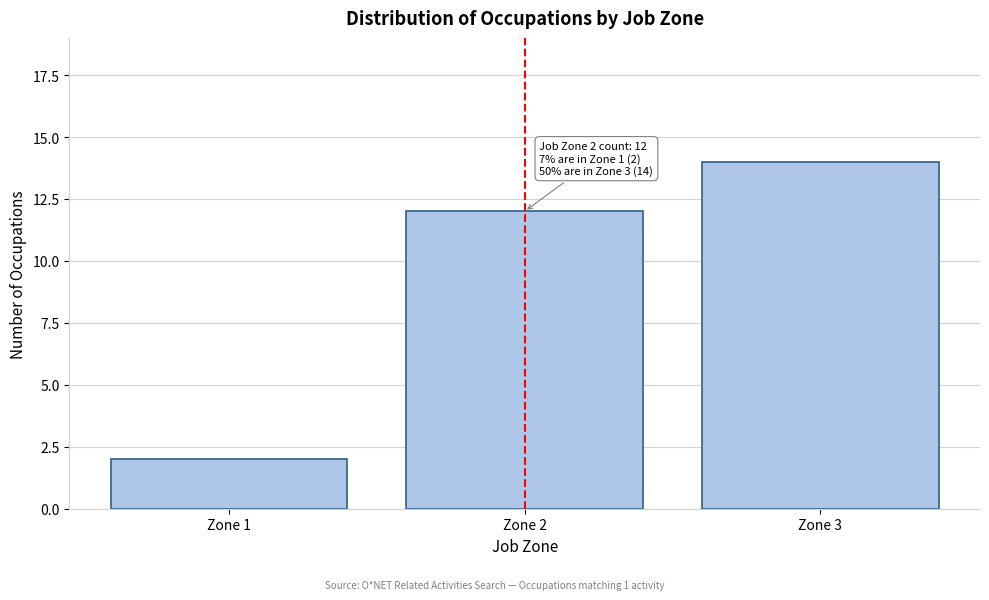

Reading left to right, extract all data points from this chart.

Zone 1=2	Zone 2=12	Zone 3=14